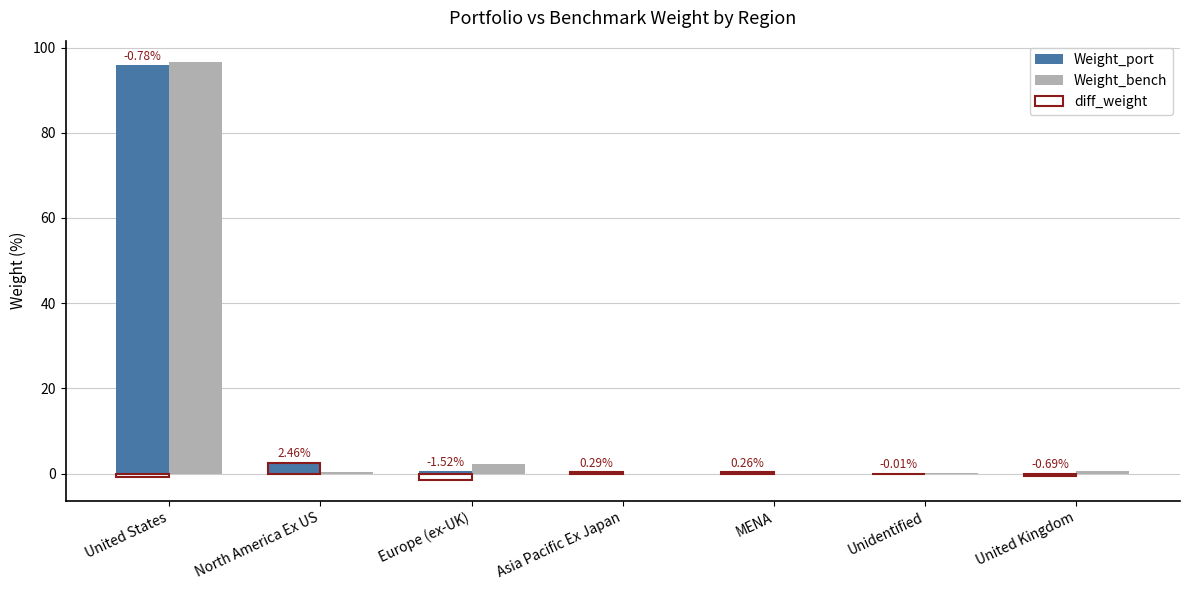

How many groups of bars are there?

7